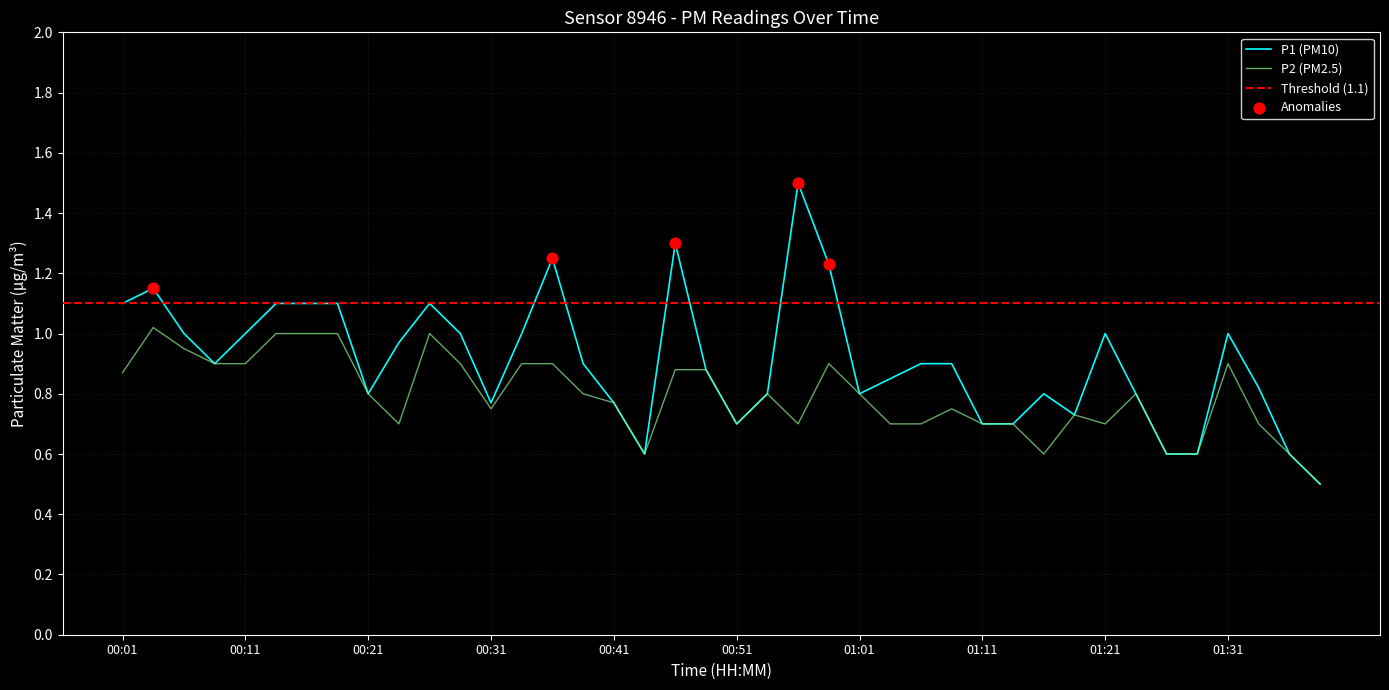

Which series has the largest Y range (max minus min)?

P1